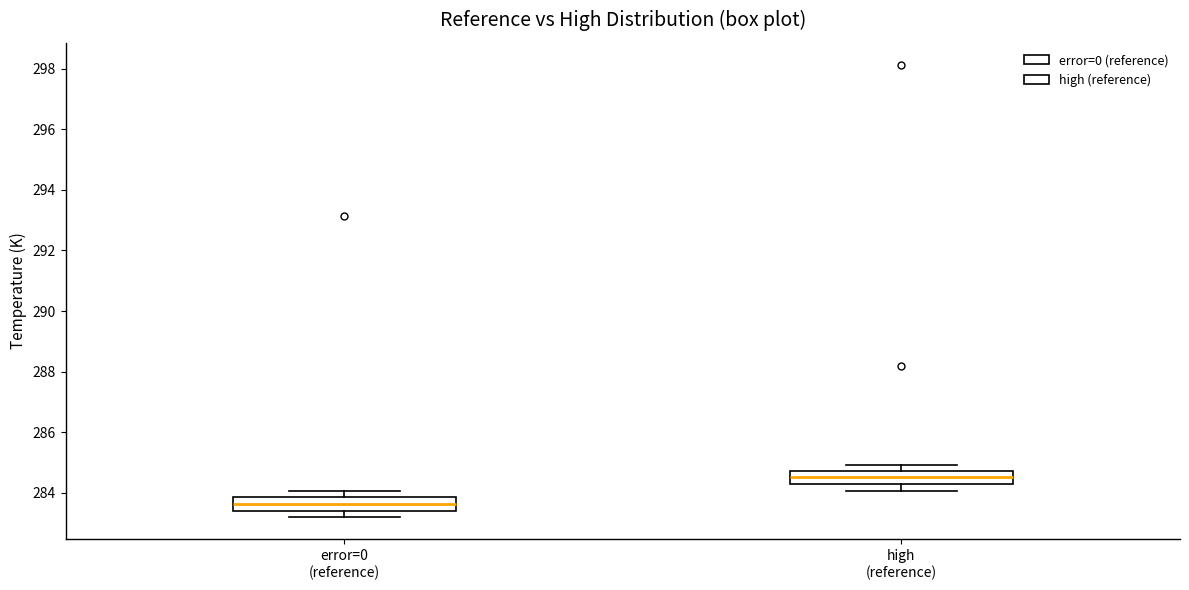

Reading left to right, transcribe this box plot: for each box, give where its median line is, the range the box spans, and where its two whiskers end, as read against the y-axis. The values are not printed on the chart, so give them approximately, as read against the axis.

error=0 (reference): median 283.6, box 283.4 to 283.8, whiskers 283.2 to 284.0
high (reference): median 284.4, box 284.2 to 284.8, whiskers 284.0 to 284.8 (just above the box's upper edge)